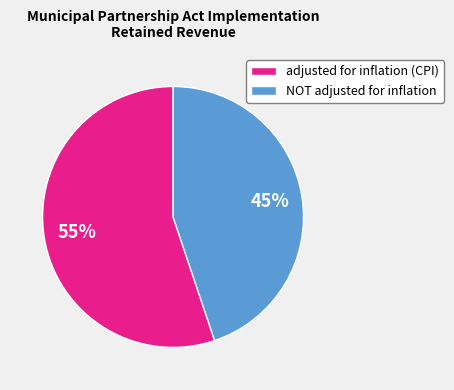

Does any single category account for the majority?

Yes